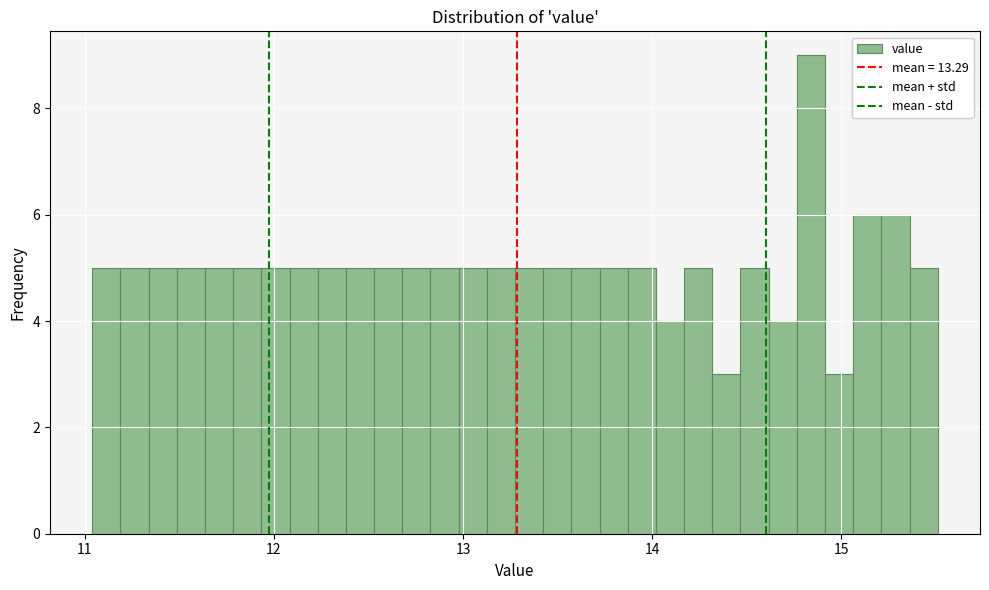

Read against the x-axis, roughly where is the centre of the tallest bar?

14.8